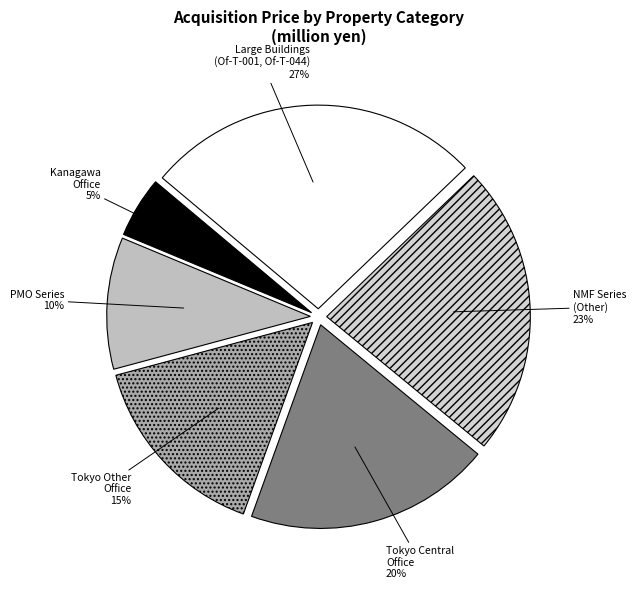

True or false: Large Buildings (Of-T-001, Of-T-044) accounts for 17% of the total.

False